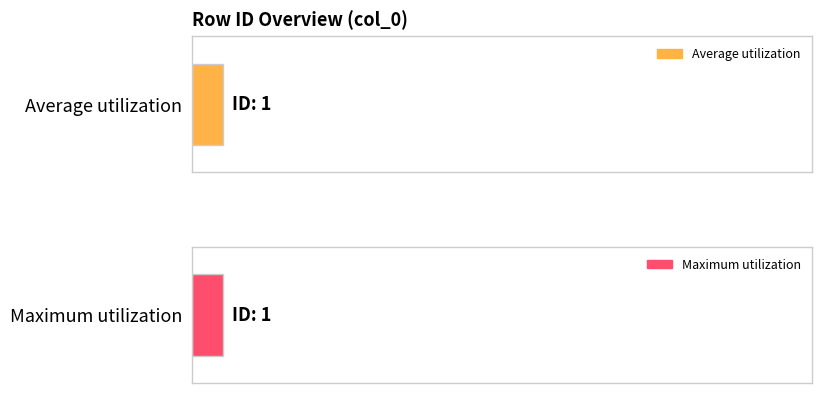

Which series has the largest range (max minus min)?

Average utilization